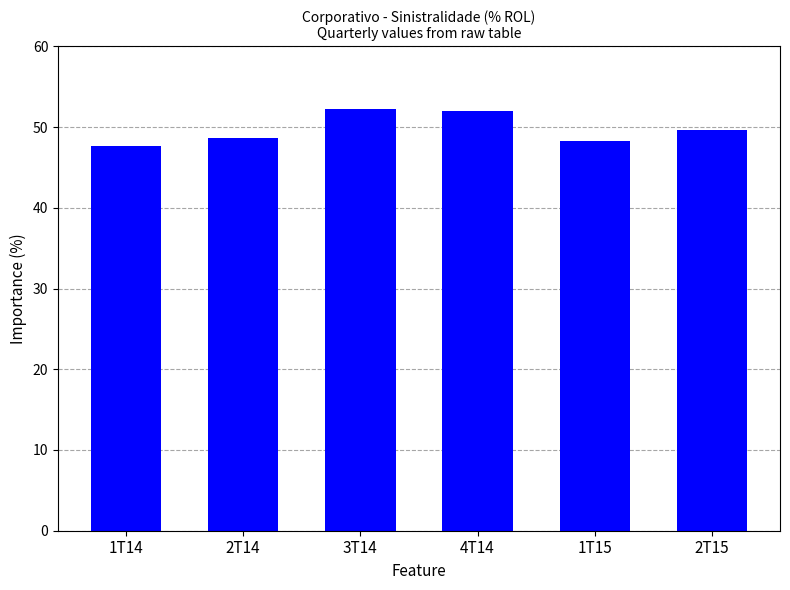

What is the change in value from 1T14 to 3T14?

+4.6